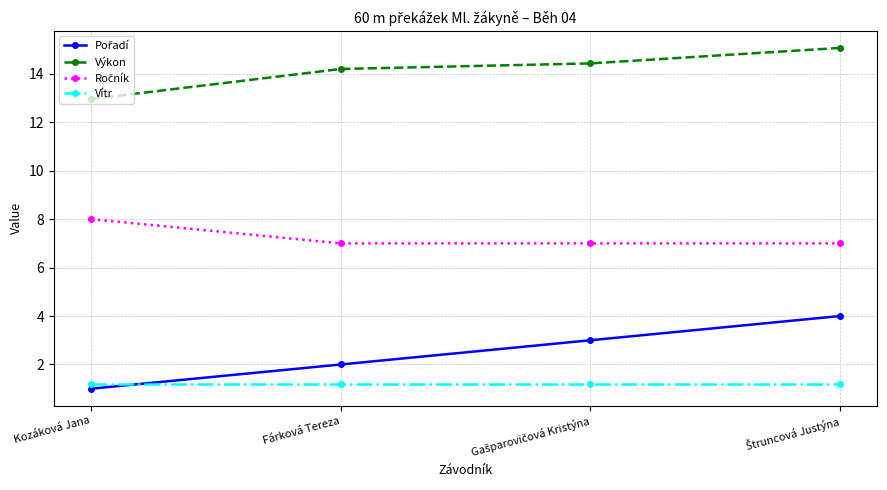

True or false: Vítr has more than 1 interior local peaks.

False